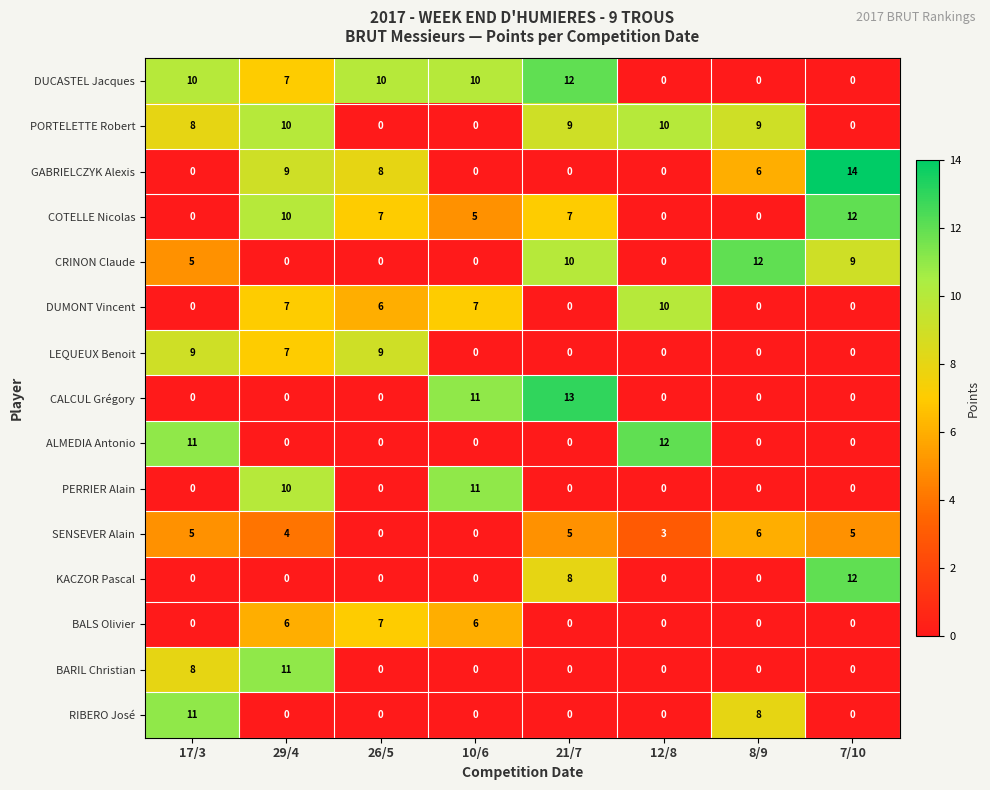

What is the difference between the highest and lowest values at 10/6?

11